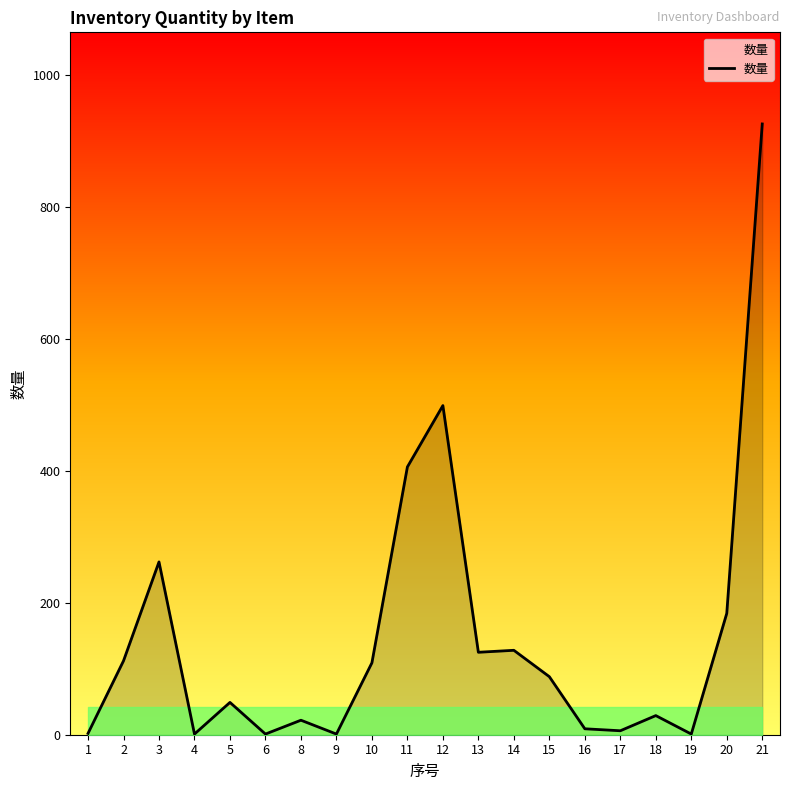

Does the chart display data point markers on the line(s)?

No